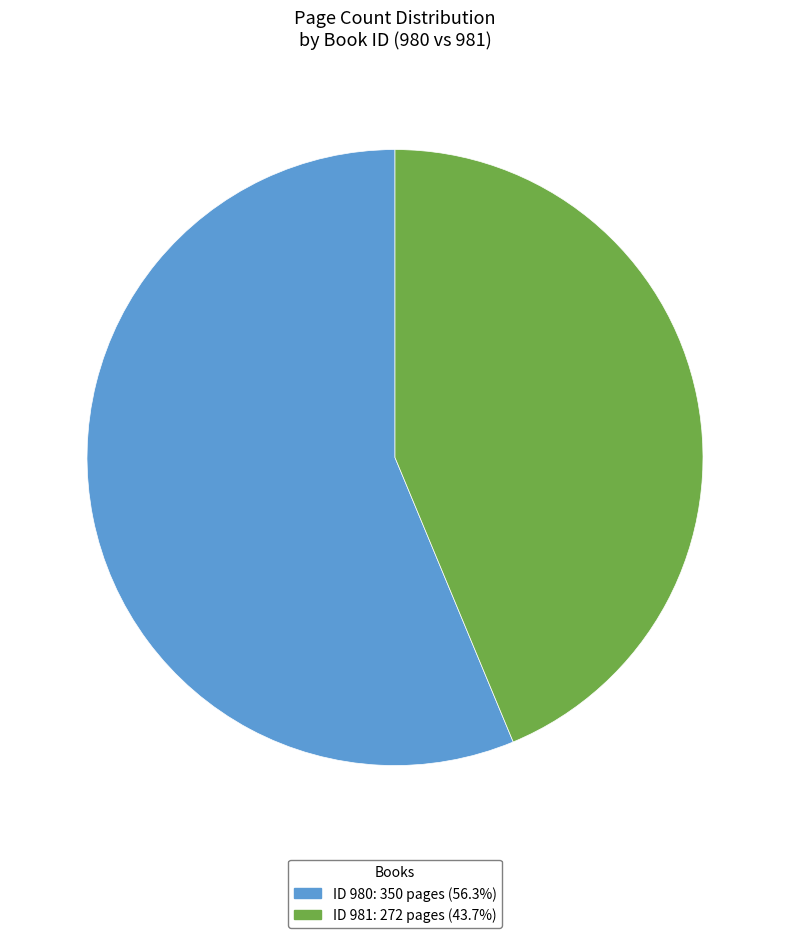

Is there any slice that represents more than half of the pie?

Yes